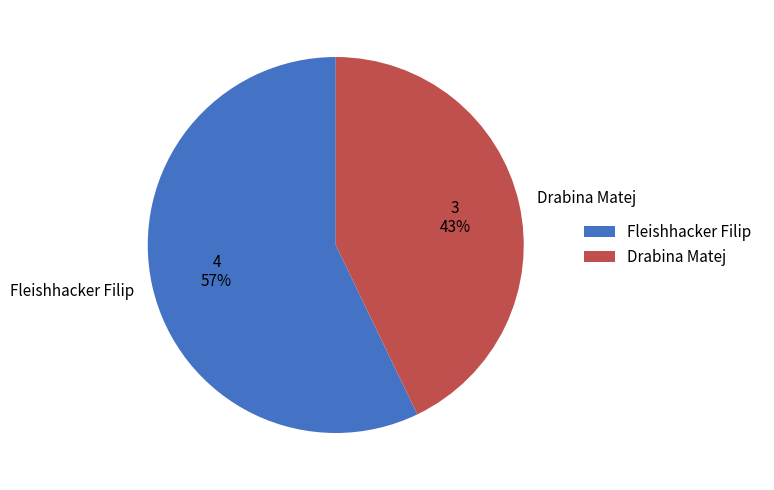

To the nearest percent, what percentage of the pie is Fleishhacker Filip?

57%